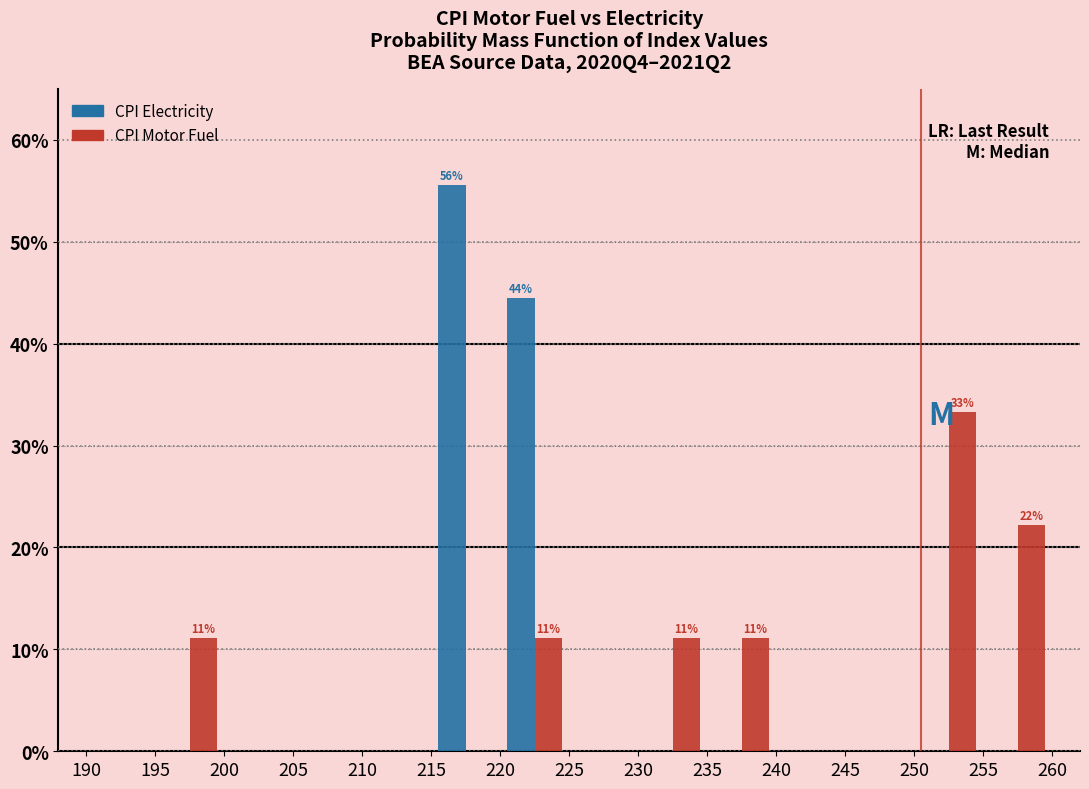

In the CPI Motor Fuel series, which range on the x-axis has the tallest bar?

250 to 255